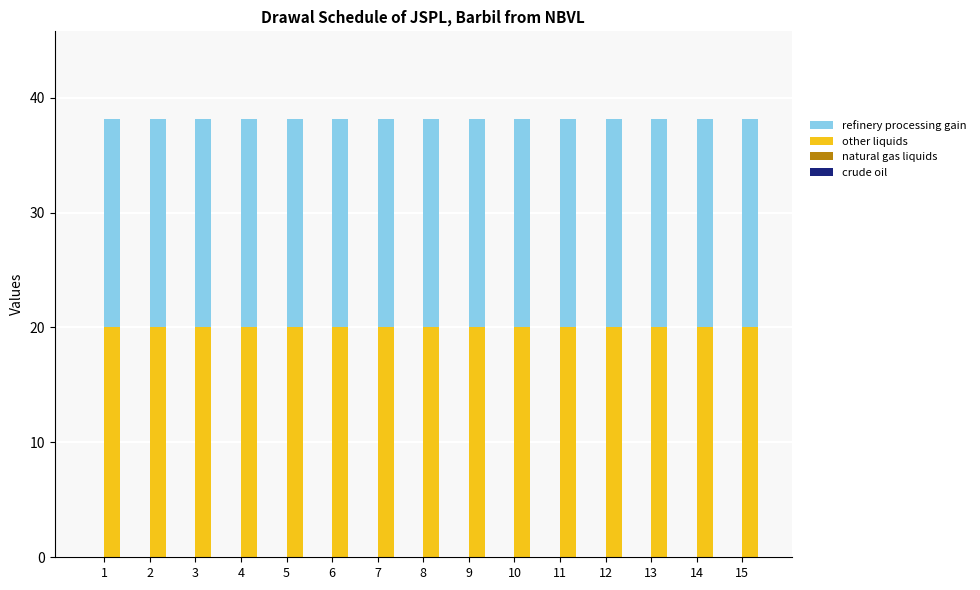

How many bars are there in total?

15